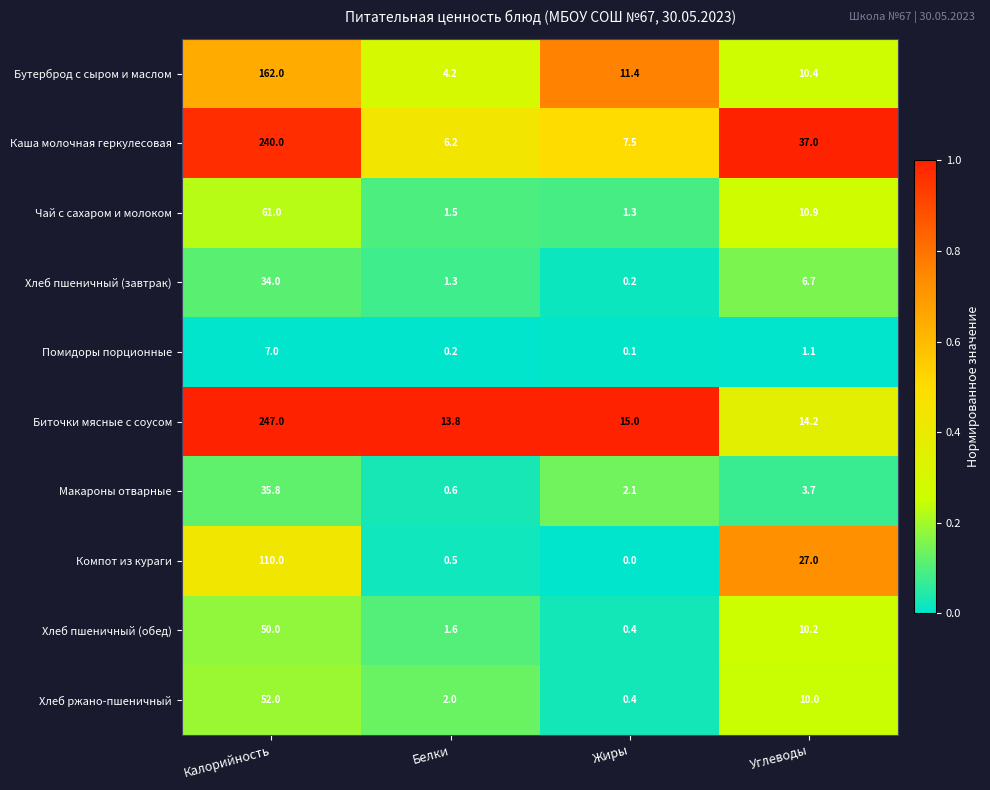

Rank the categories by Хлеб ржано-пшеничный value from lowest to highest.

Жиры, Белки, Углеводы, Калорийность